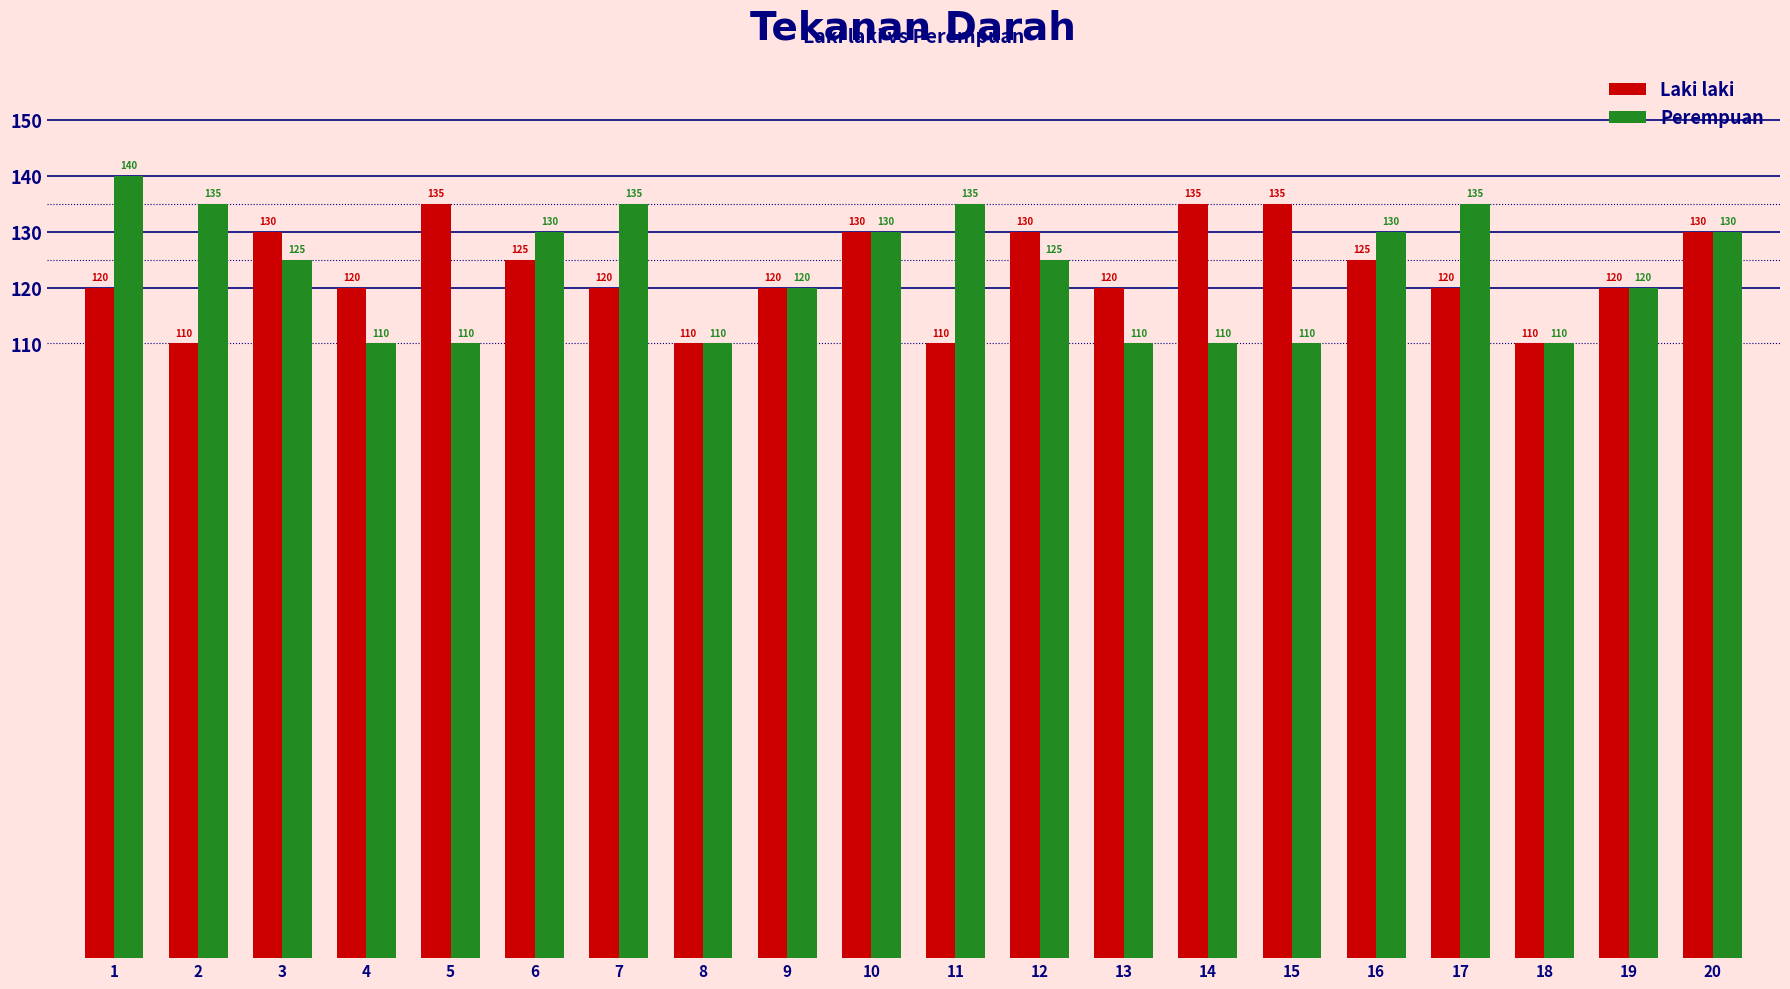

What value does the Perempuan series have at 6, to the nearest 10?

130